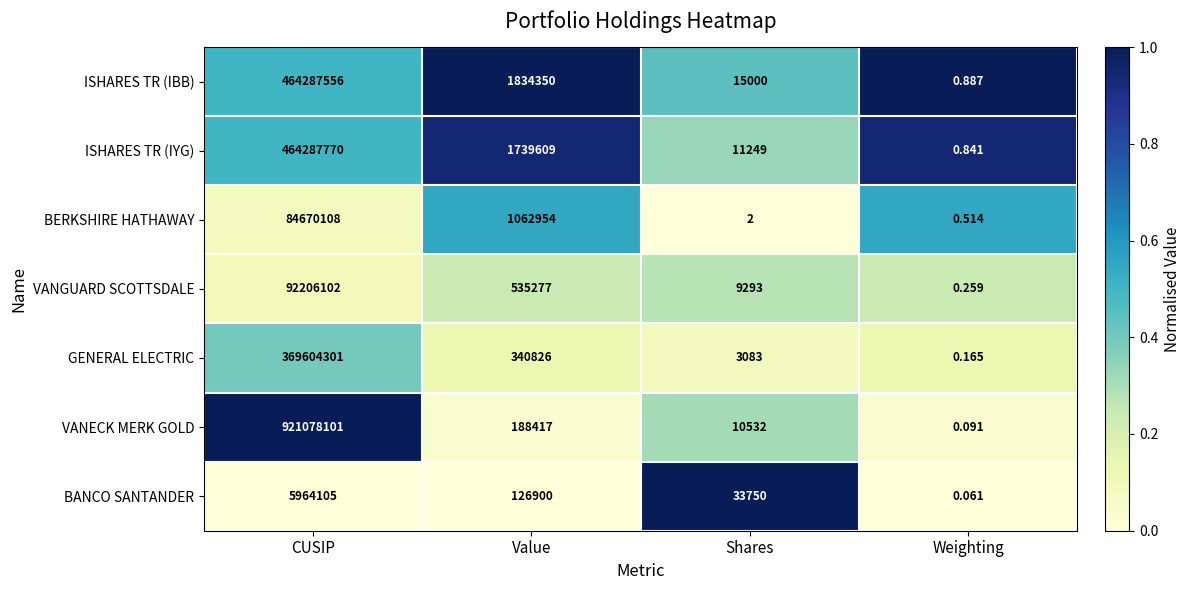

At how many categories does at least one series exceed 0?

4